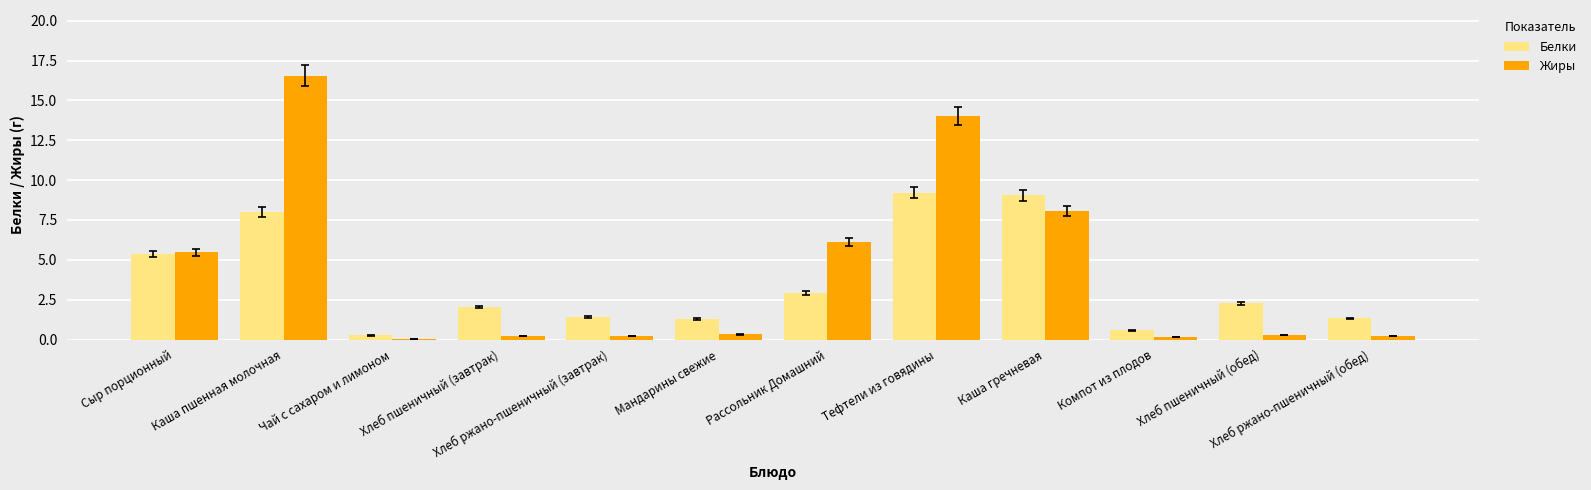

The Жиры series shows 5.5 at Сыр порционный. True or false?

True